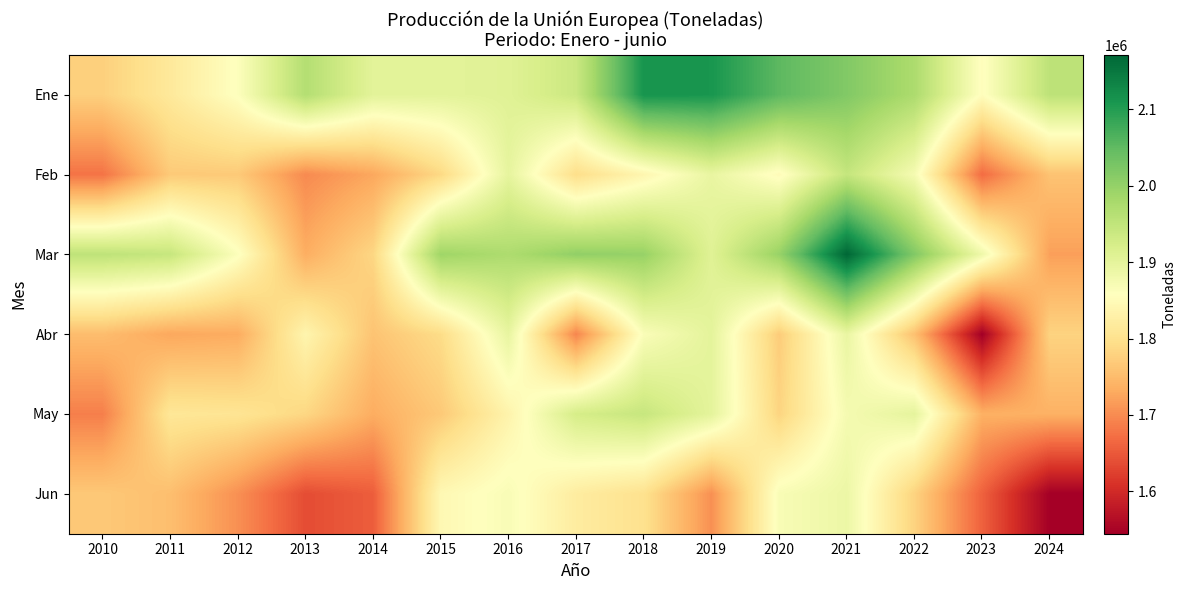

What is the difference between the highest and lowest values at 2017?

307650